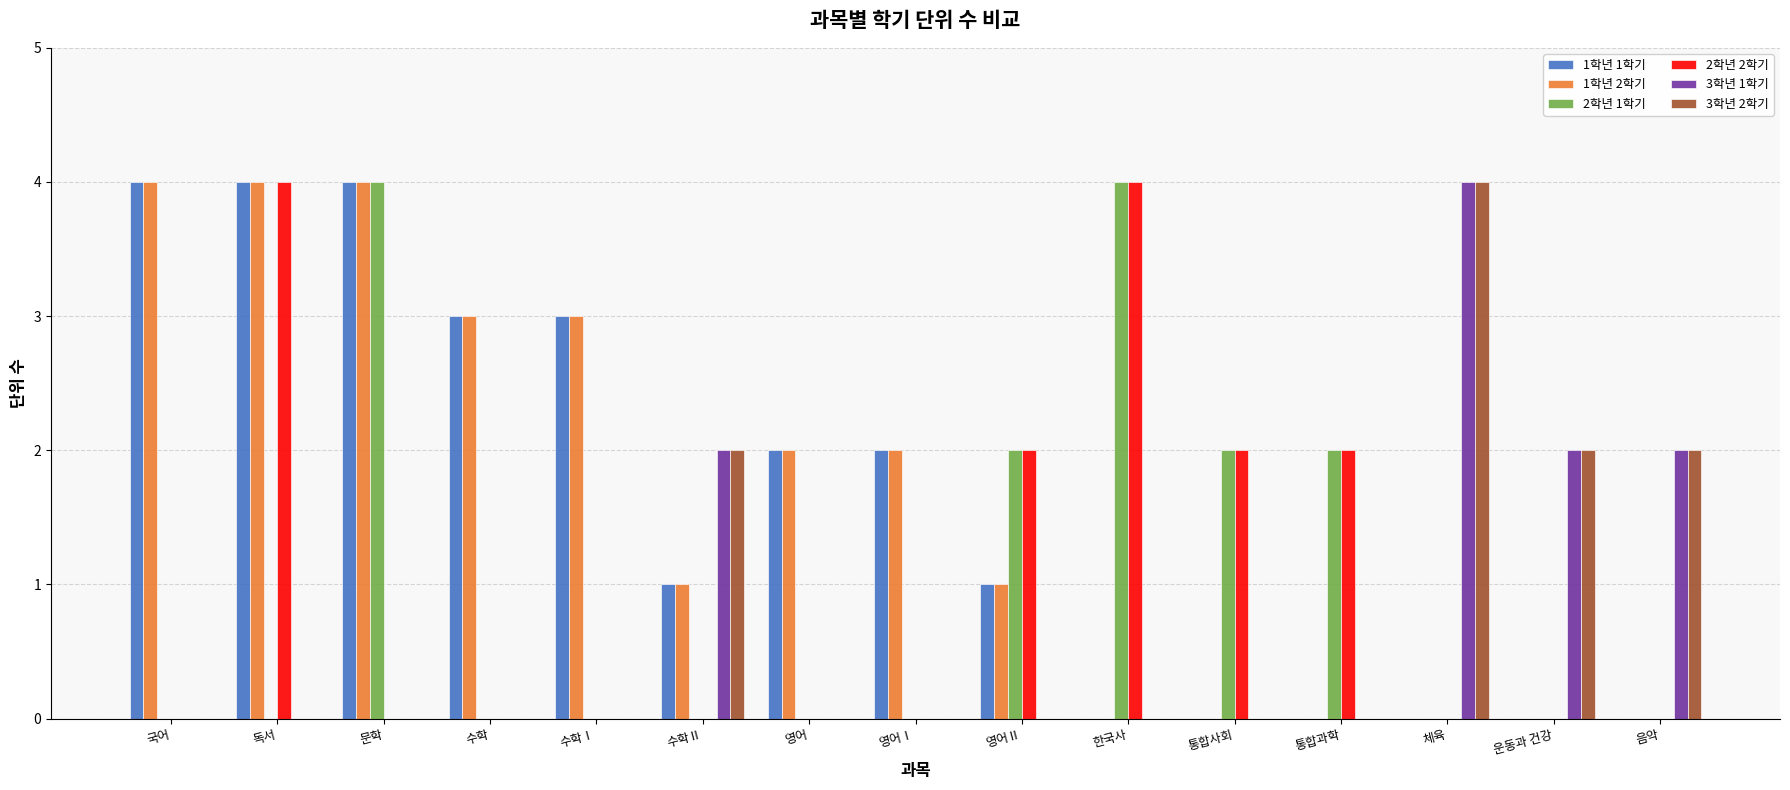

What are all the series names shown in the legend?

1학년 1학기, 1학년 2학기, 2학년 1학기, 2학년 2학기, 3학년 1학기, 3학년 2학기